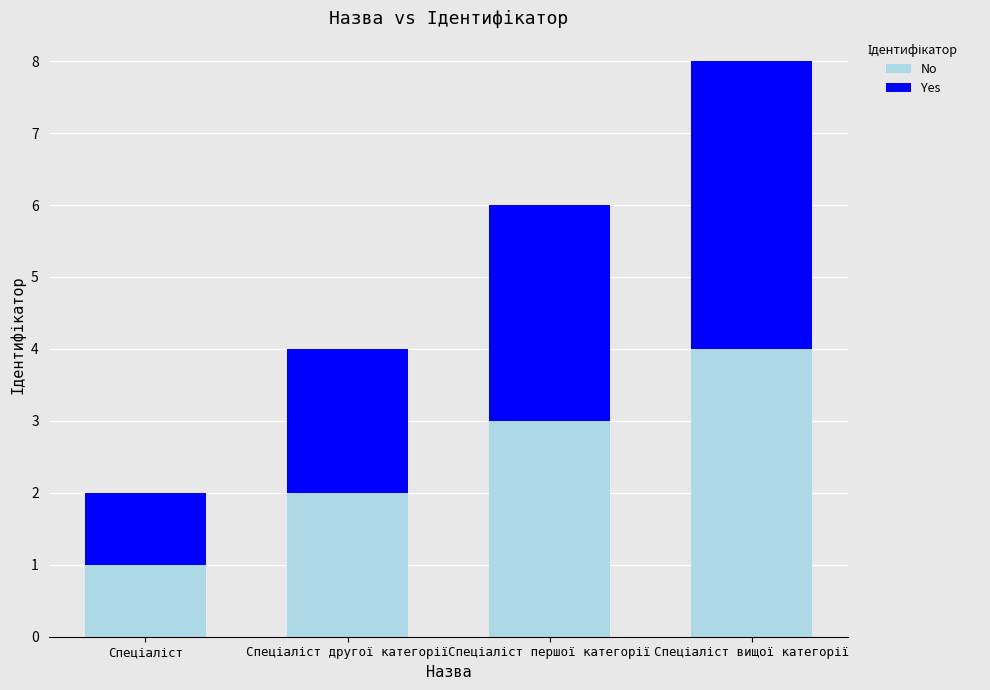

What is the difference between the maximum and minimum values in the No series?

3